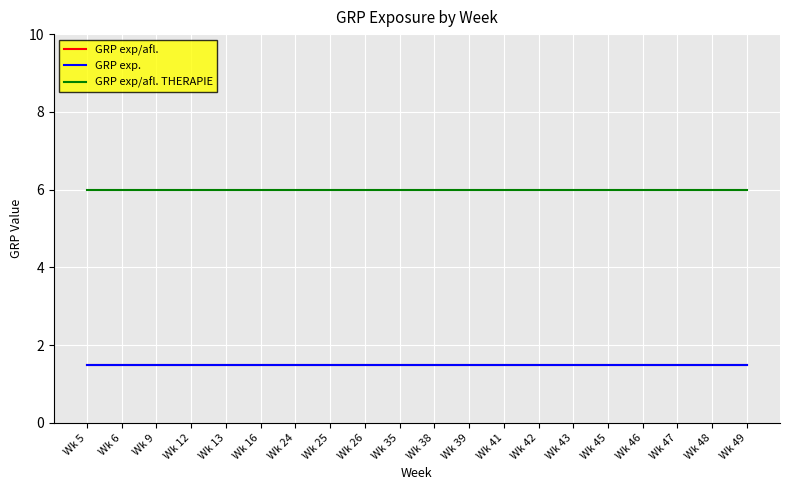

Which series changed the most between Wk 41 and Wk 49?

GRP exp/afl.